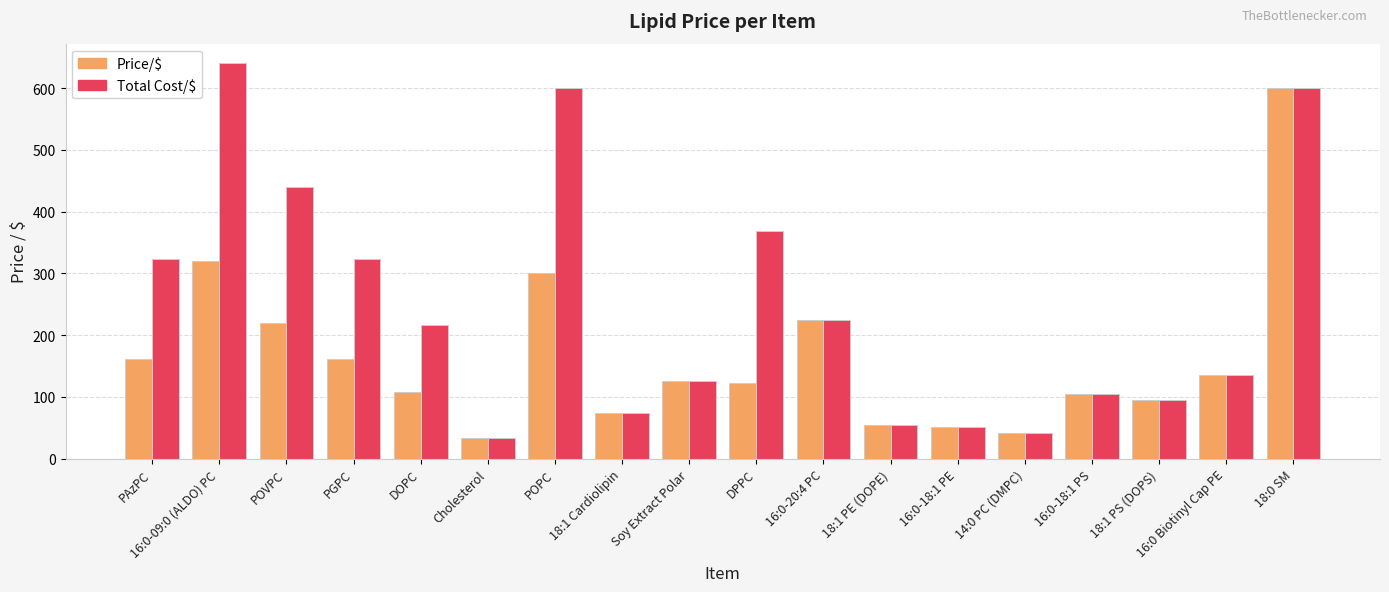

What is the label of the 11th bar from the left?

16:0-20:4 PC